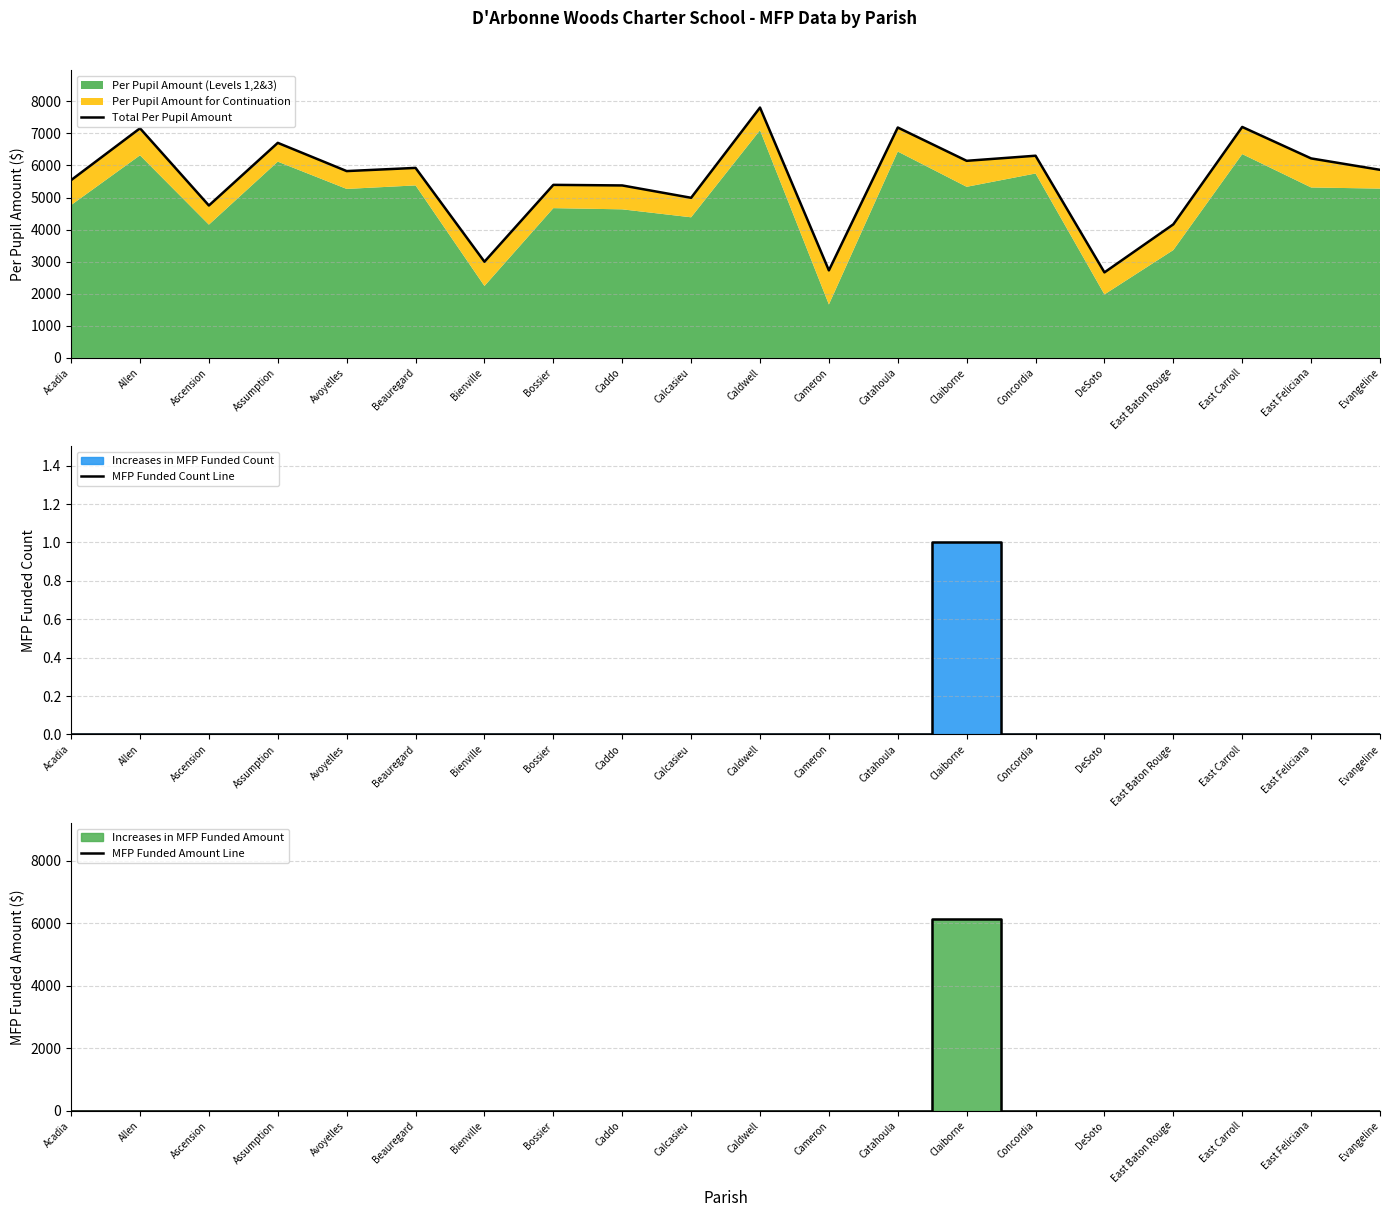

Reading left to right, extract all data points from this chart.

Total Per Pupil Amount: Acadia=5543.3	Allen=7158.9	Ascension=4752.0	Assumption=6704.8	Avoyelles=5824.9	Beauregard=5924.0	Bienville=2999.9	Bossier=5395.6	Caddo=5377.2	Calcasieu=4992.4	Caldwell=7805.1	Cameron=2729.9	Catahoula=7183.1	Claiborne=6144.9	Concordia=6303.6	DeSoto=2667.0	East Baton Rouge=4165.1	East Carroll=7200.5	East Feliciana=6219.8	Evangeline=5864.7
MFP Funded Count Line: Acadia=0.0	Allen=0.0	Ascension=0.0	Assumption=0.0	Avoyelles=0.0	Beauregard=0.0	Bienville=0.0	Bossier=0.0	Caddo=0.0	Calcasieu=0.0	Caldwell=0.0	Cameron=0.0	Catahoula=0.0	Claiborne=1.0	Concordia=0.0	DeSoto=0.0	East Baton Rouge=0.0	East Carroll=0.0	East Feliciana=0.0	Evangeline=0.0
MFP Funded Amount Line: Acadia=0.0	Allen=0.0	Ascension=0.0	Assumption=0.0	Avoyelles=0.0	Beauregard=0.0	Bienville=0.0	Bossier=0.0	Caddo=0.0	Calcasieu=0.0	Caldwell=0.0	Cameron=0.0	Catahoula=0.0	Claiborne=6144.9	Concordia=0.0	DeSoto=0.0	East Baton Rouge=0.0	East Carroll=0.0	East Feliciana=0.0	Evangeline=0.0